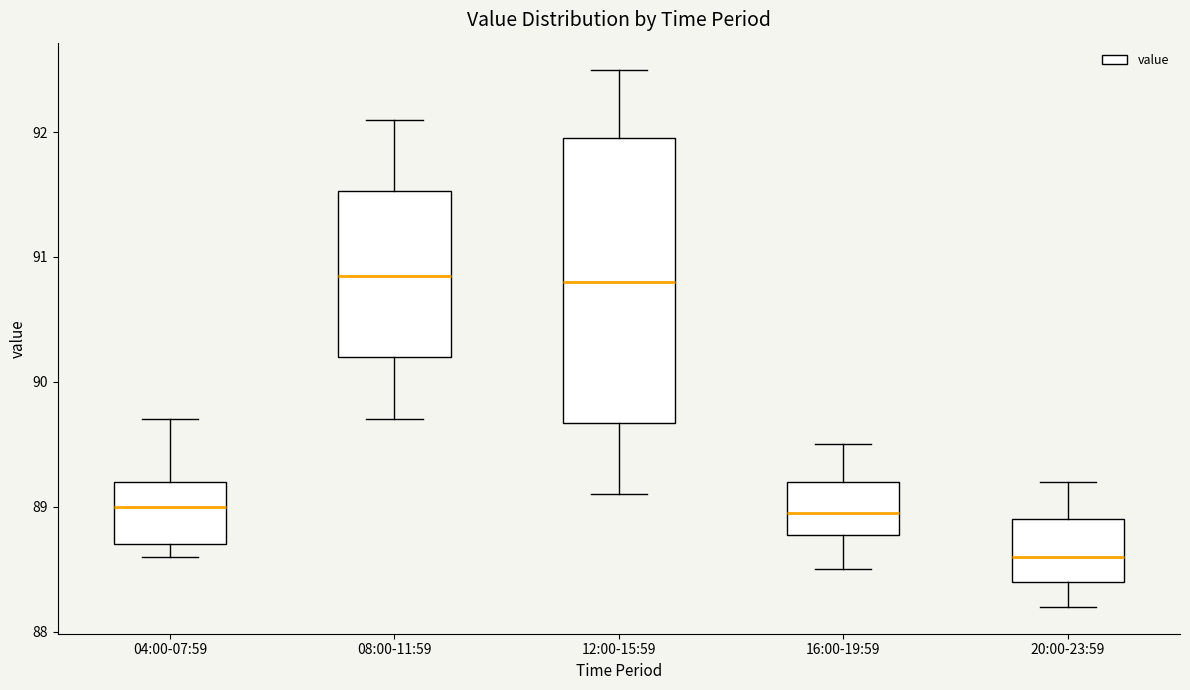

Where does the lower whisker of the box for 20:00-23:59 end on the y-axis? The values are not printed on the chart, so give them approximately, as read against the axis.

88.2